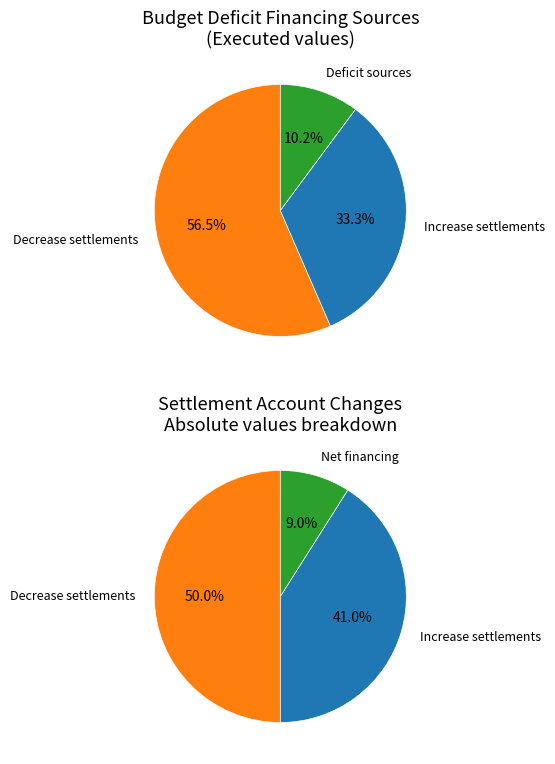

What is the largest slice in the pie chart?

уменьшение счетов расчетов (812)